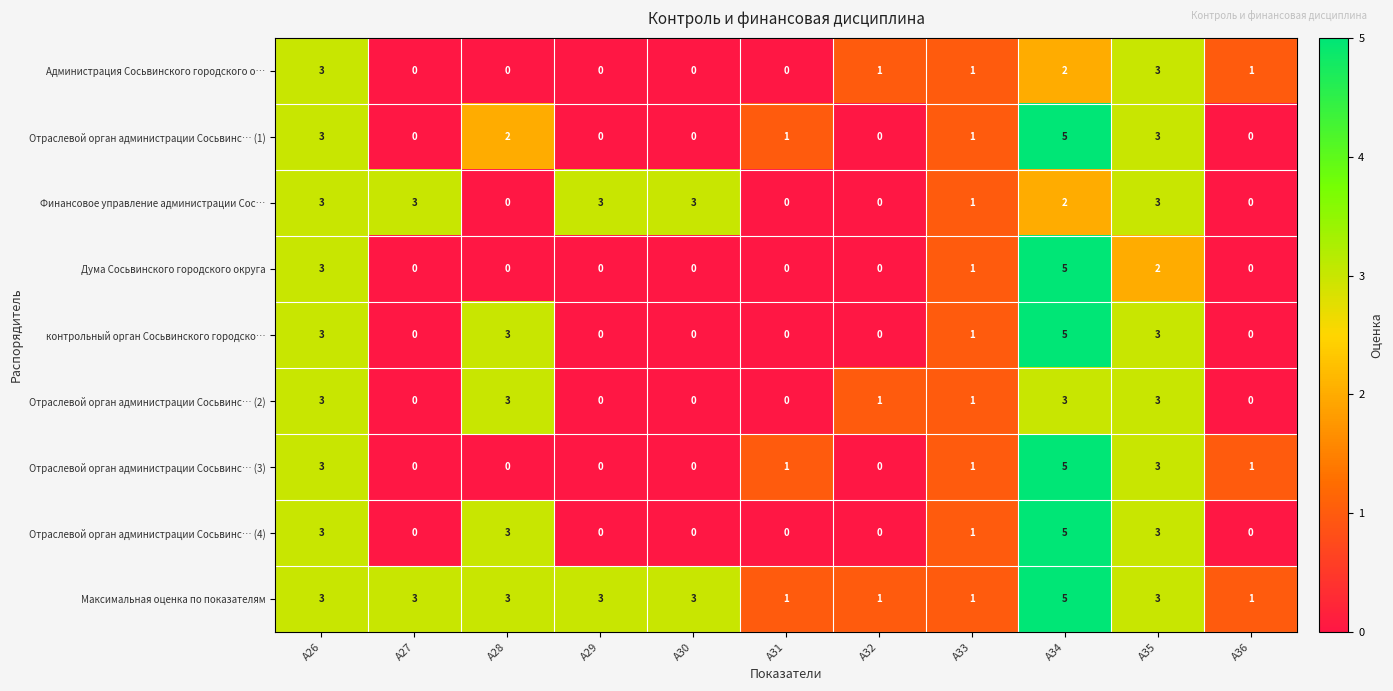

The Отраслевой орган администрации Сосьвинс… (4) series shows 3 at А26. True or false?

True